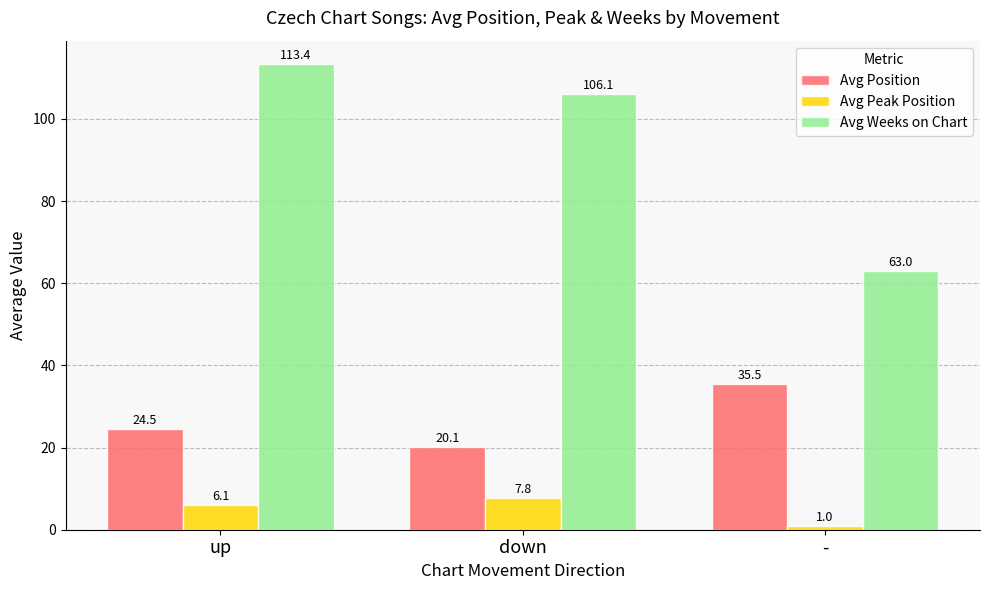

What position from the right is up?

3